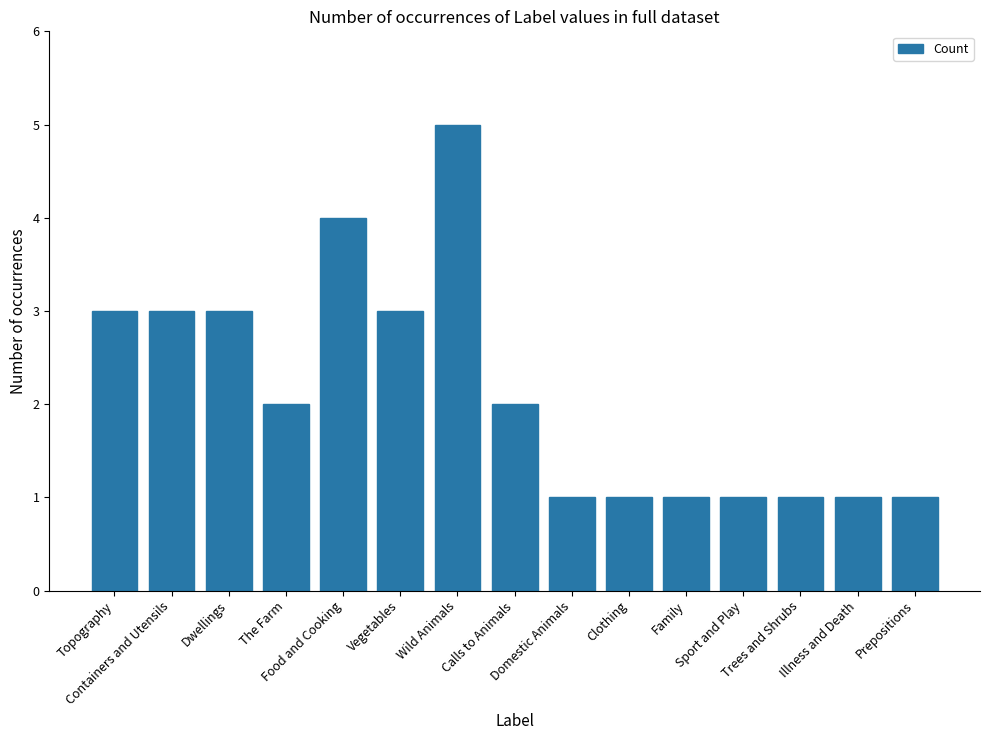

What is the difference between the maximum and second lowest values?

4